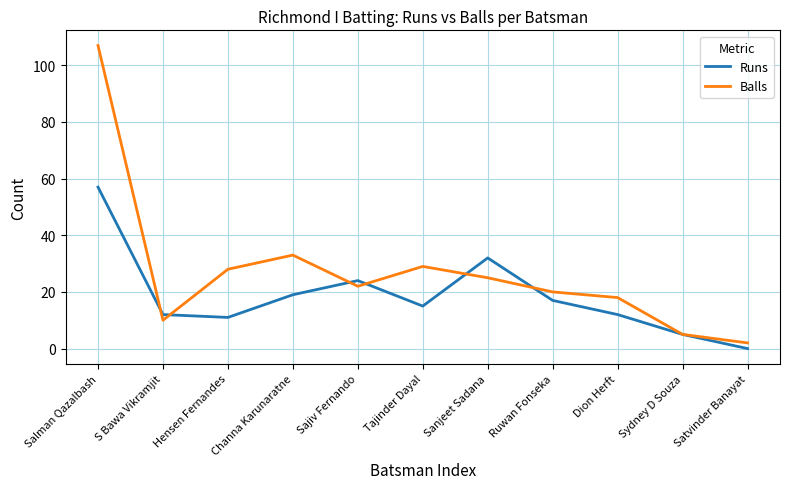

At which category does Runs reach its first local peak?

Sajiv Fernando